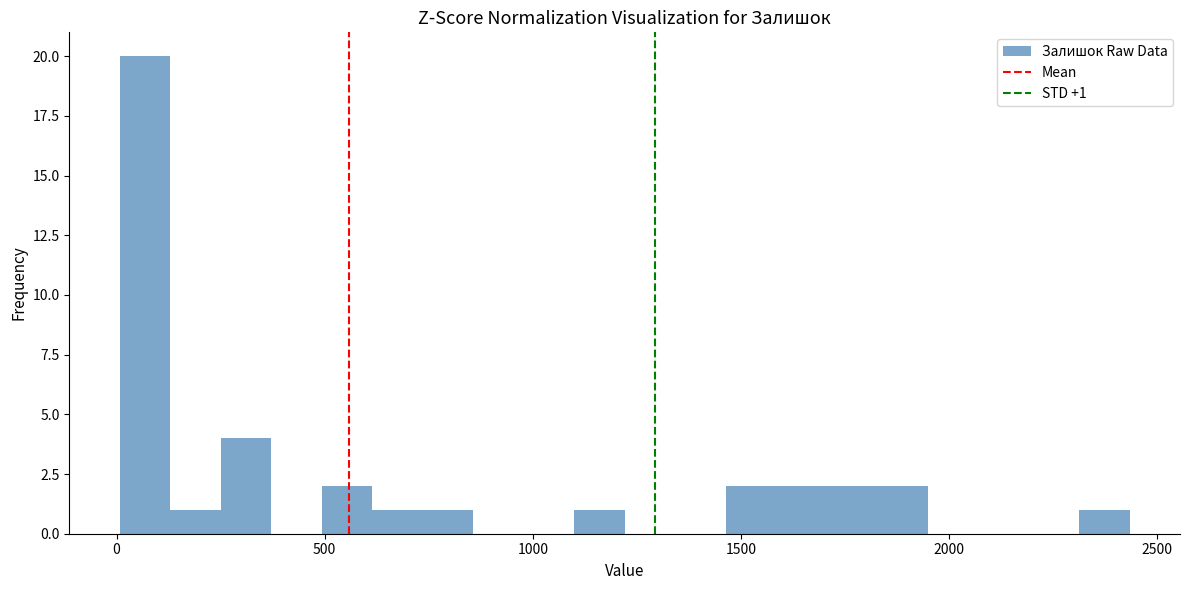

Read against the x-axis, roughly where is the centre of the tallest bar?

50